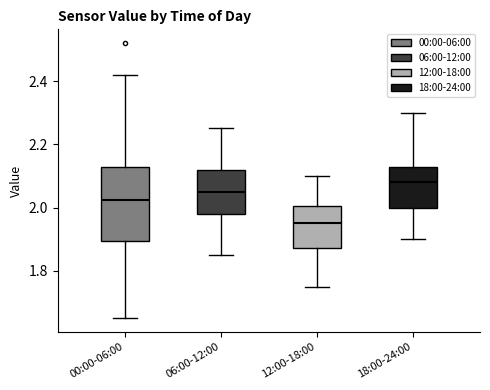

Reading left to right, transcribe this box plot: for each box, give where its median line is, the range the box spans, and where its two whiskers end, as read against the y-axis. The values are not printed on the chart, so give them approximately, as read against the axis.

00:00-06:00: median 2.02, box 1.90 to 2.12, whiskers 1.66 to 2.42
06:00-12:00: median 2.06, box 1.98 to 2.12, whiskers 1.86 to 2.26
12:00-18:00: median 1.96, box 1.88 to 2.00, whiskers 1.76 to 2.10
18:00-24:00: median 2.08, box 2.00 to 2.12, whiskers 1.90 to 2.30